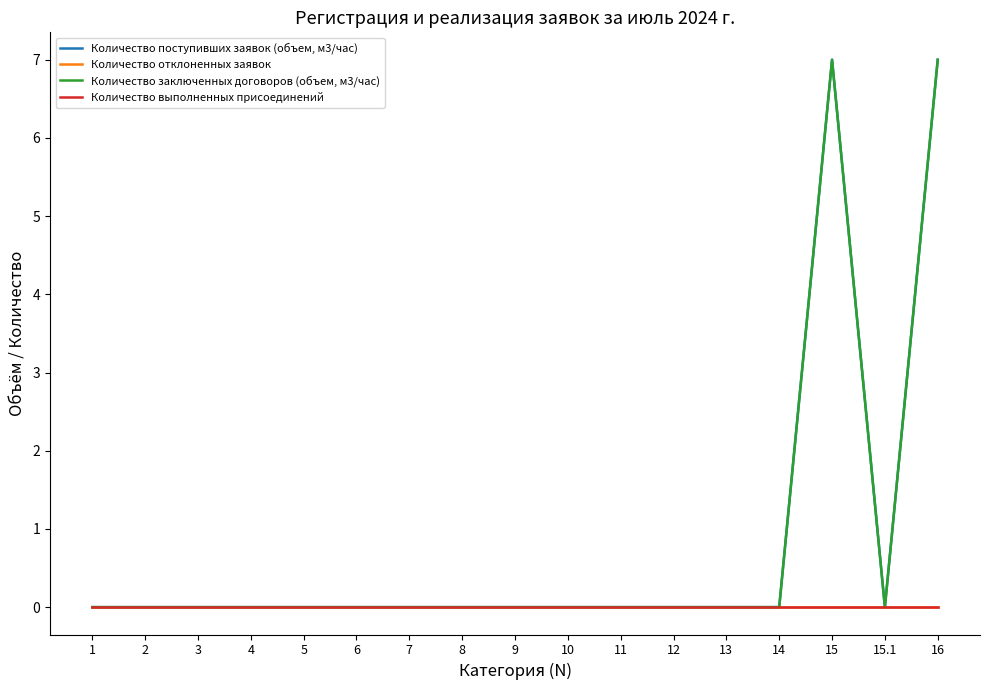

Rank the categories by Количество отклоненных заявок value from lowest to highest.

1, 2, 3, 4, 5, 6, 7, 8, 9, 10, 11, 12, 13, 14, 15, 15.1, 16